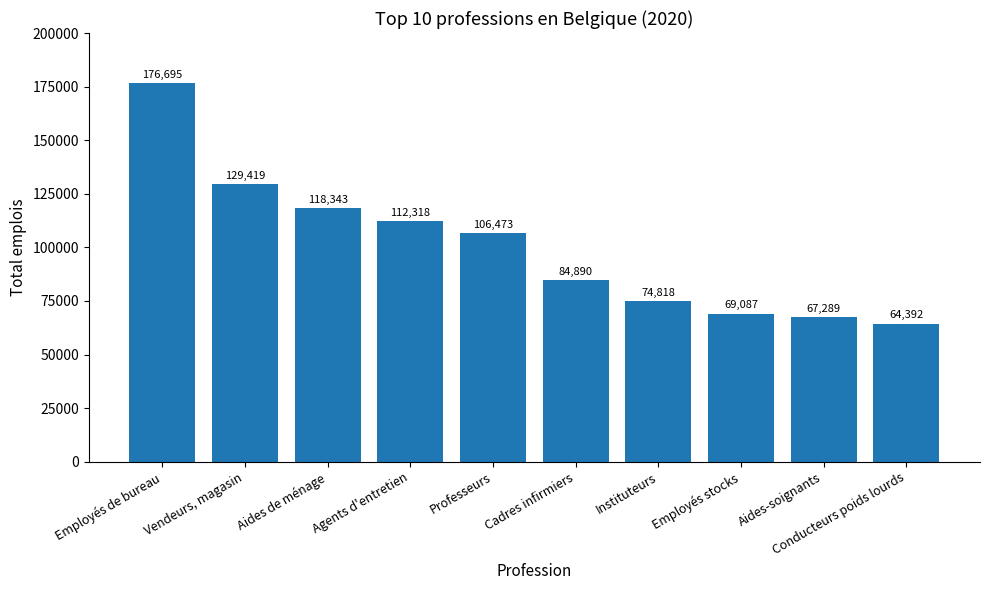

How many data points are less than 106473?

5